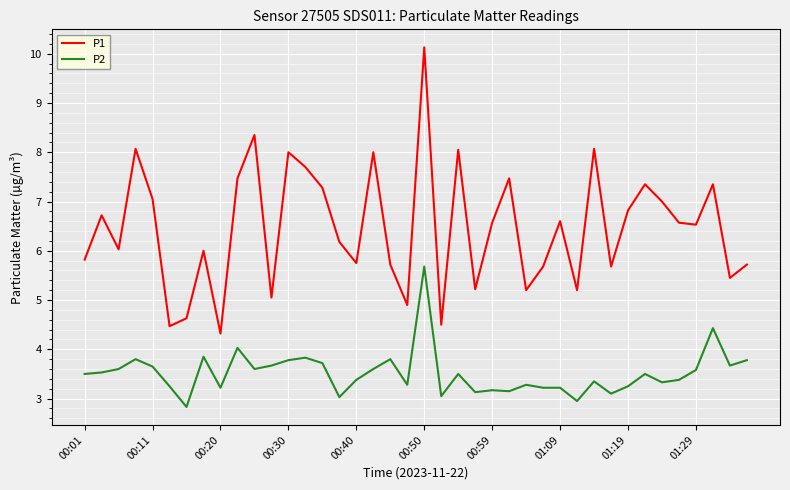

Rank the series by their maximum value, from highest to lowest.

P1, P2